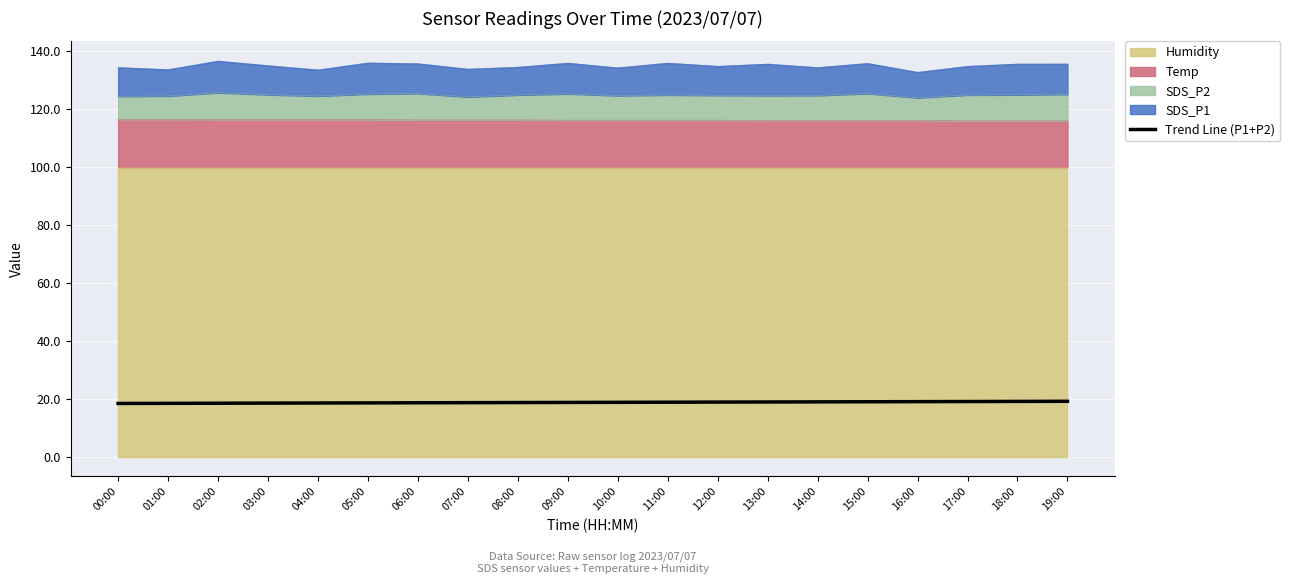

Reading left to right, extract all data points from this chart.

00:00=18.3	01:00=18.4	02:00=18.4	03:00=18.4	04:00=18.5	05:00=18.5	06:00=18.6	07:00=18.6	08:00=18.6	09:00=18.7	10:00=18.7	11:00=18.7	12:00=18.8	13:00=18.8	14:00=18.9	15:00=18.9	16:00=18.9	17:00=19.0	18:00=19.0	19:00=19.1